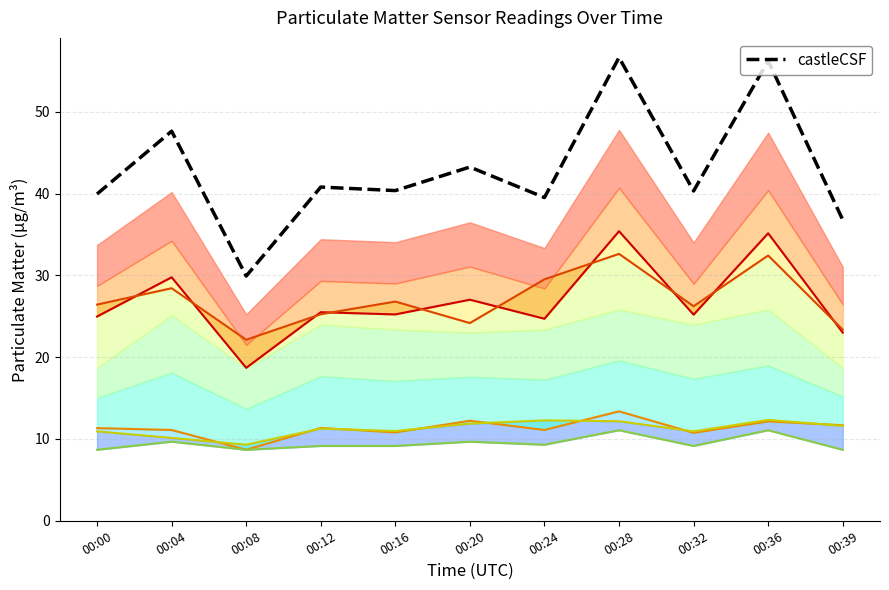

Reading right to left, what are all the values shown in this chart?

Level 1: 00:39=23.0	00:36=35.1	00:32=25.2	00:28=35.4	00:24=24.7	00:20=27.0	00:16=25.2	00:12=25.5	00:08=18.7	00:04=29.8	00:00=25.0
Level 2: 00:39=23.4	00:36=32.4	00:32=26.2	00:28=32.6	00:24=29.5	00:20=24.2	00:16=26.8	00:12=25.2	00:08=22.1	00:04=28.4	00:00=26.4
Level 3: 00:39=11.7	00:36=12.2	00:32=10.8	00:28=13.4	00:24=11.1	00:20=12.2	00:16=10.8	00:12=11.3	00:08=8.7	00:04=11.1	00:00=11.3
Level 4: 00:39=11.6	00:36=12.3	00:32=10.9	00:28=12.2	00:24=12.3	00:20=11.9	00:16=11.0	00:12=11.3	00:08=9.3	00:04=10.1	00:00=10.9
Level 5: 00:39=8.7	00:36=11.1	00:32=9.2	00:28=11.1	00:24=9.3	00:20=9.7	00:16=9.2	00:12=9.2	00:08=8.7	00:04=9.7	00:00=8.7
castleCSF: 00:39=36.8	00:36=56.2	00:32=40.3	00:28=56.6	00:24=39.5	00:20=43.2	00:16=40.4	00:12=40.8	00:08=29.9	00:04=47.6	00:00=40.0